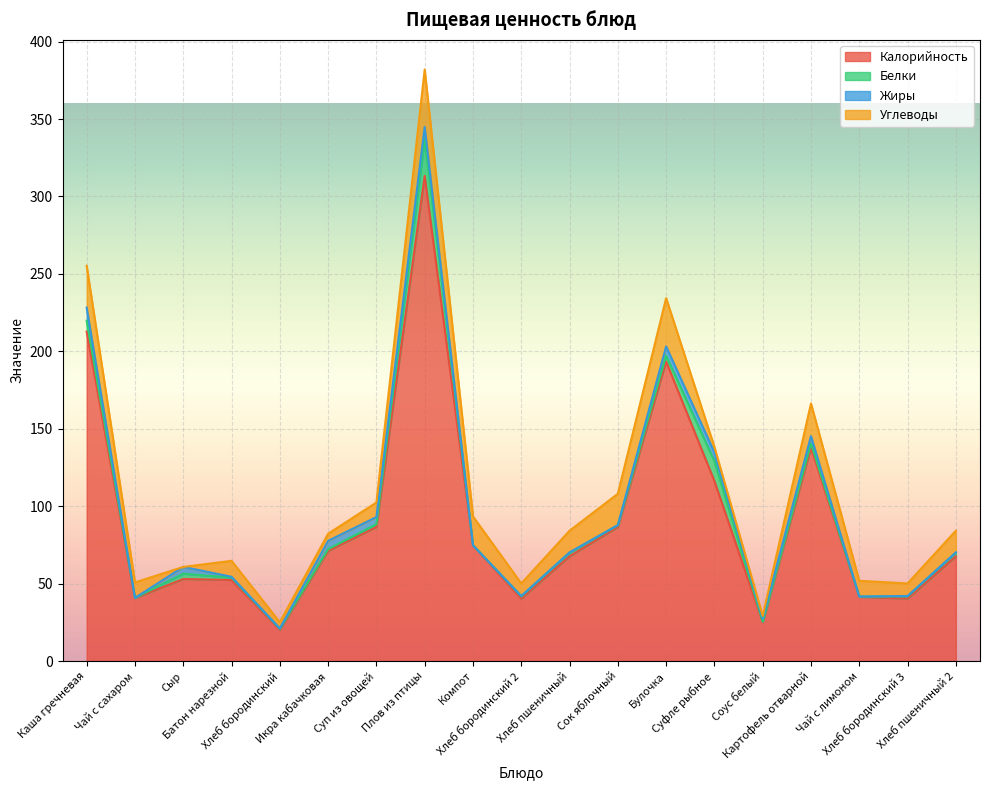

Count the number of categories in the chart.

19